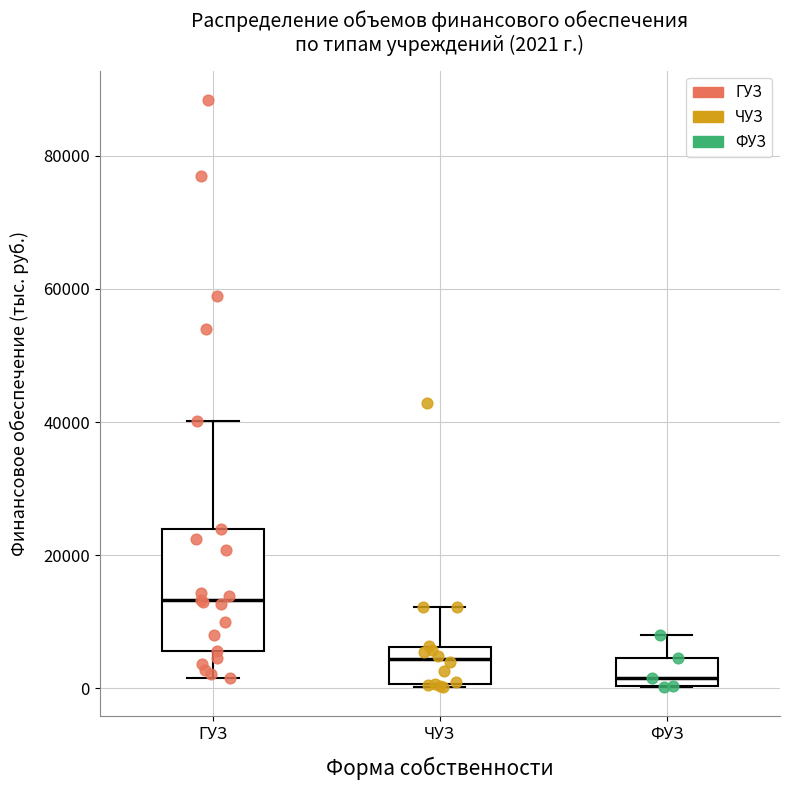

Comparing the boxes themselves (not the whiskers), which one is the tallest?

ГУЗ